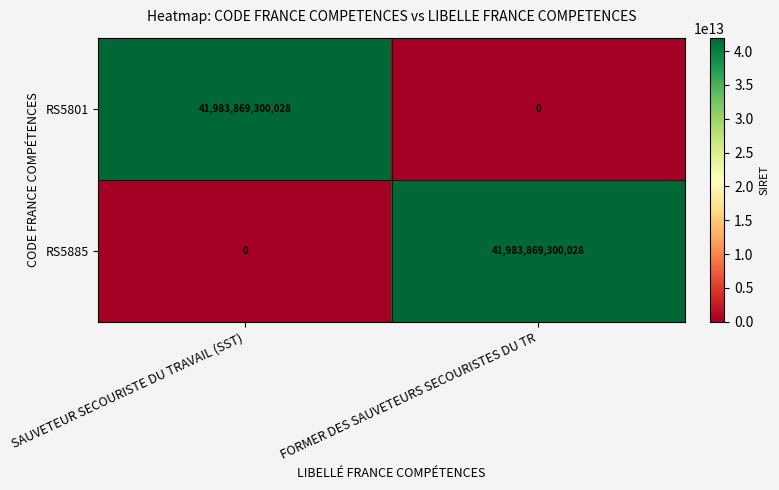

How many categories are shown in the chart?

2